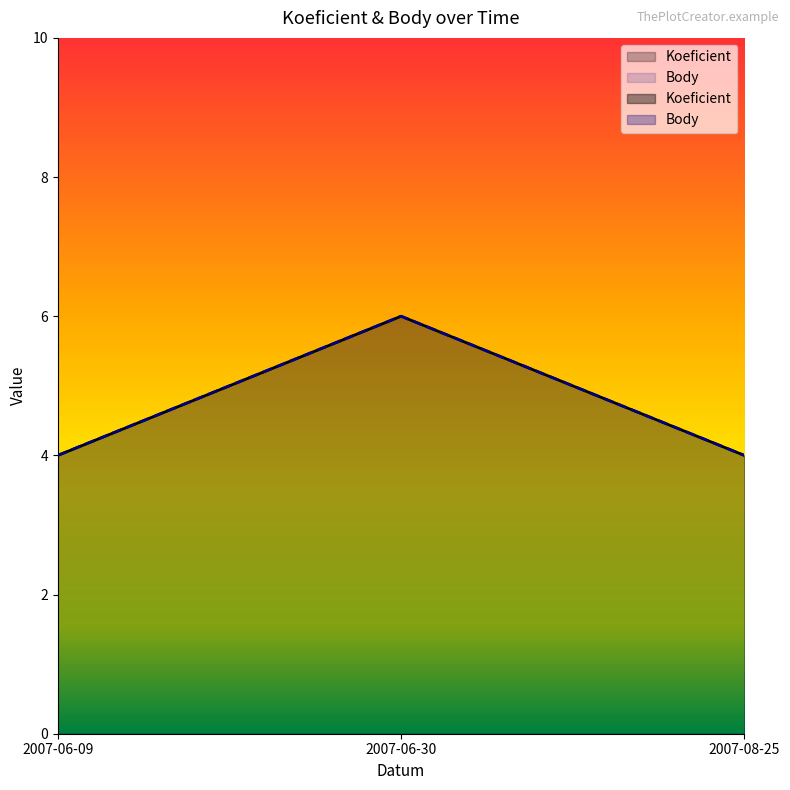

True or false: Koeficient has a value of 4 at 2007-08-25.

True